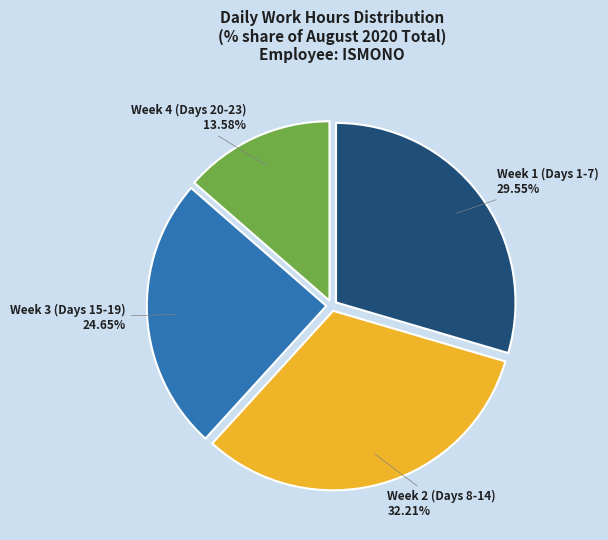

Which has a higher value, Week 4 (Days 20-23) or Week 1 (Days 1-7)?

Week 1 (Days 1-7)